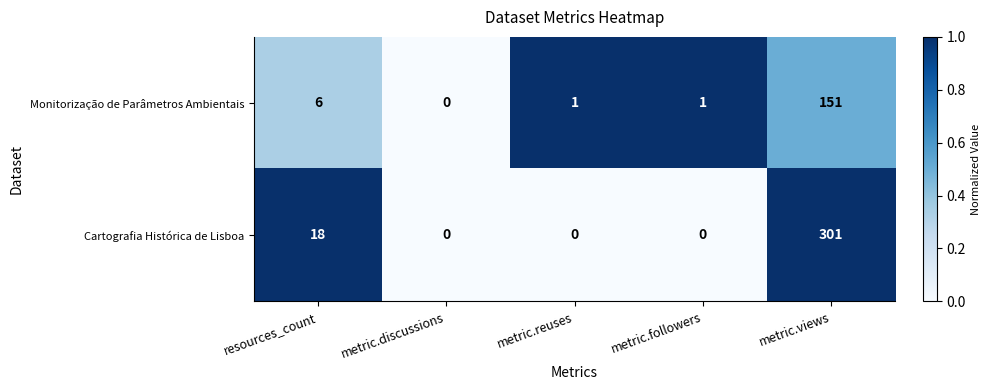

Is it true that Cartografia Histórica de Lisboa equals 0 at metric.followers?

True